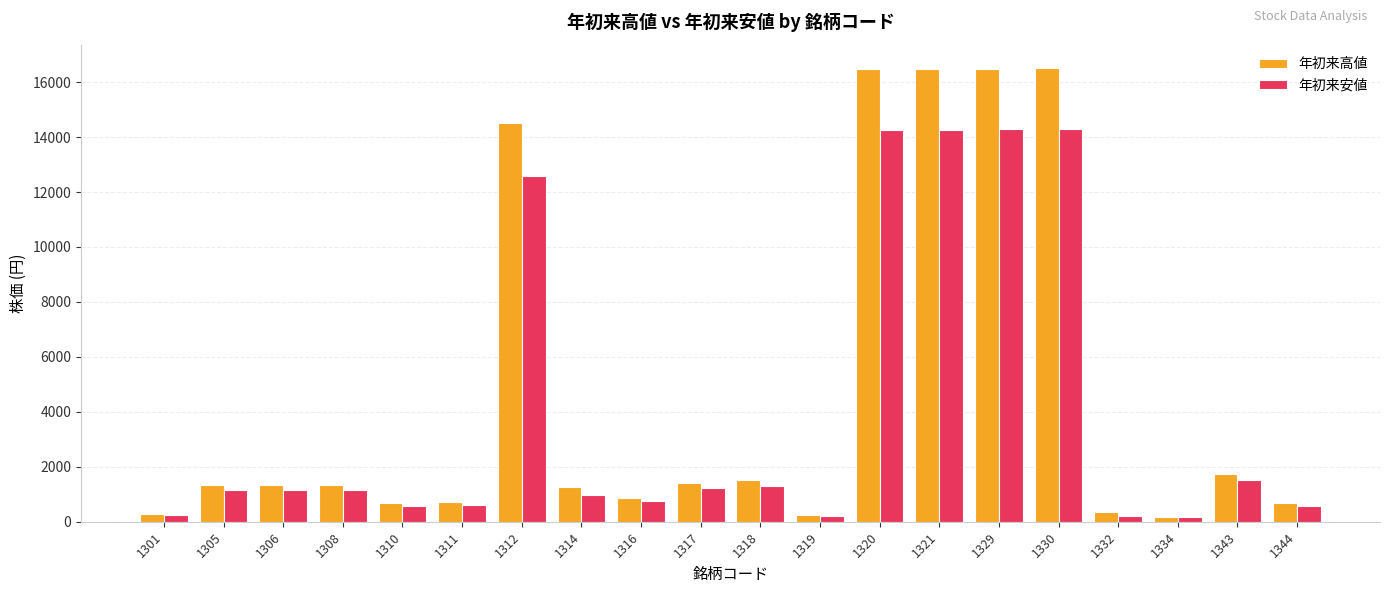

What is the difference between the highest and lowest values at 1320?

2210